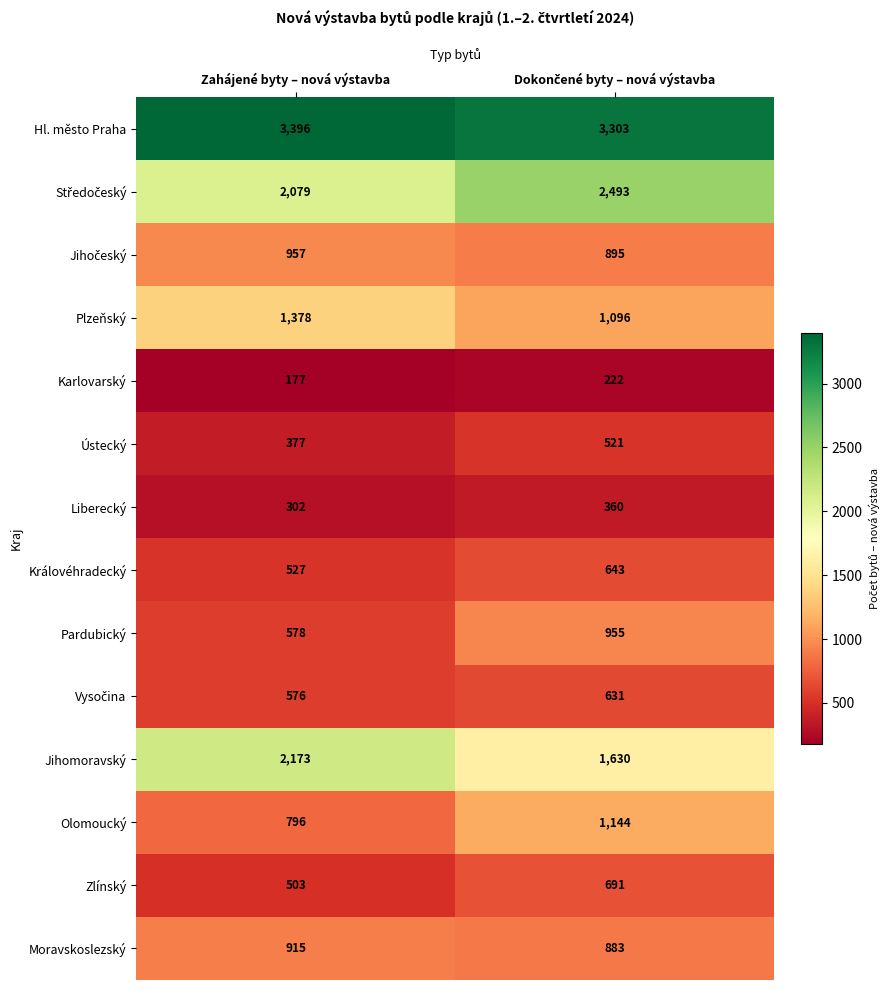

At which label is Zlínský closest to 597?

Zahájené byty – nová výstavba